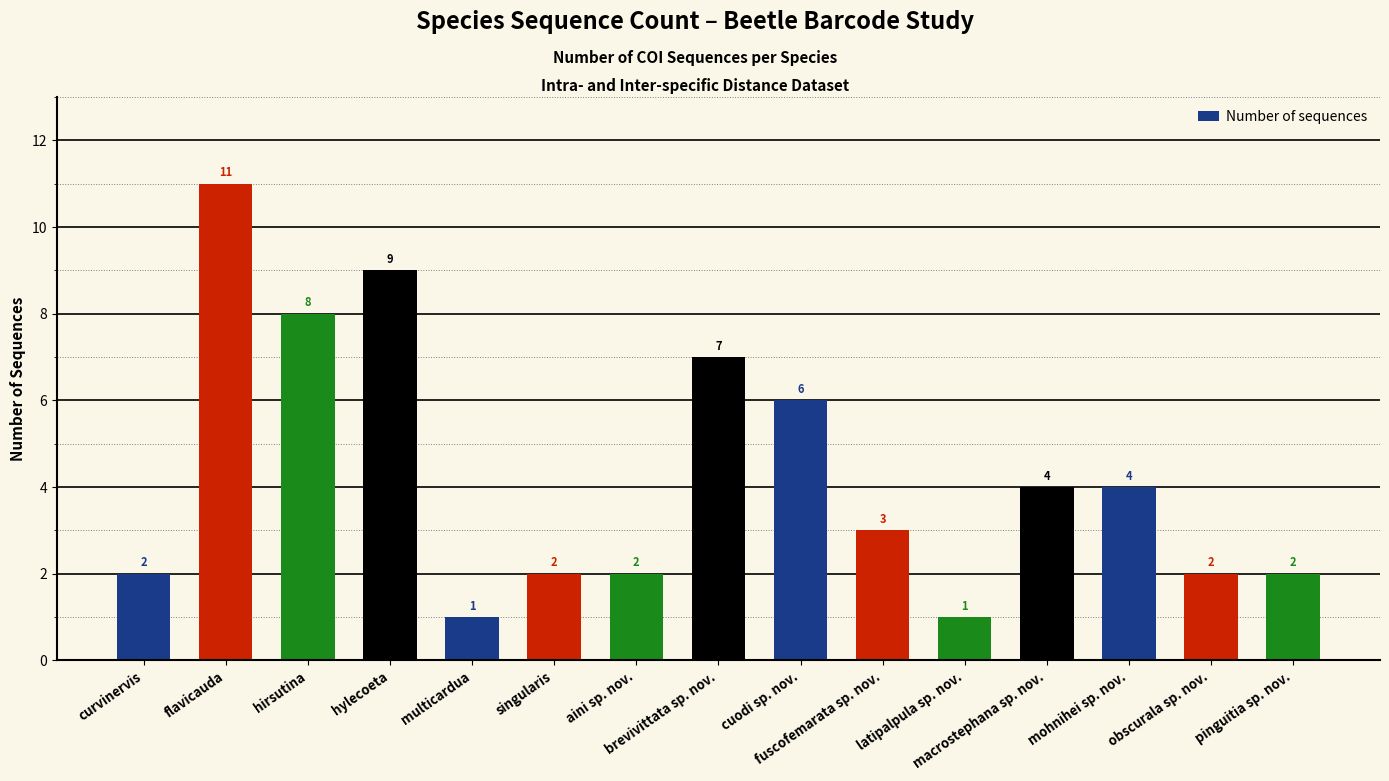

True or false: the data shows 11 at flavicauda.

True